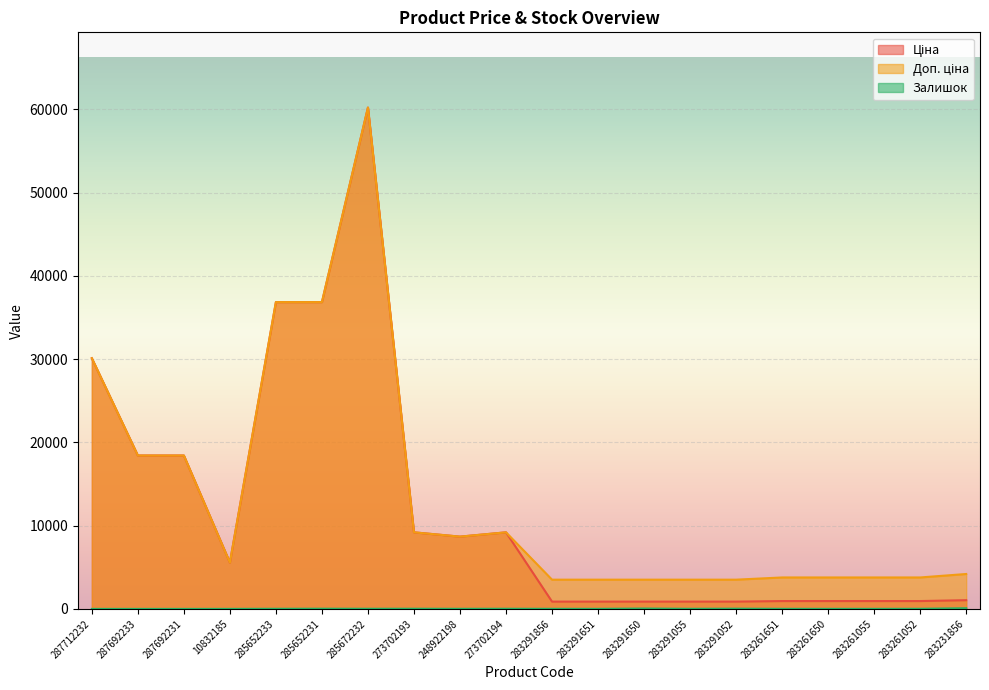

How many interior local valleys does the Залишок series have?

5